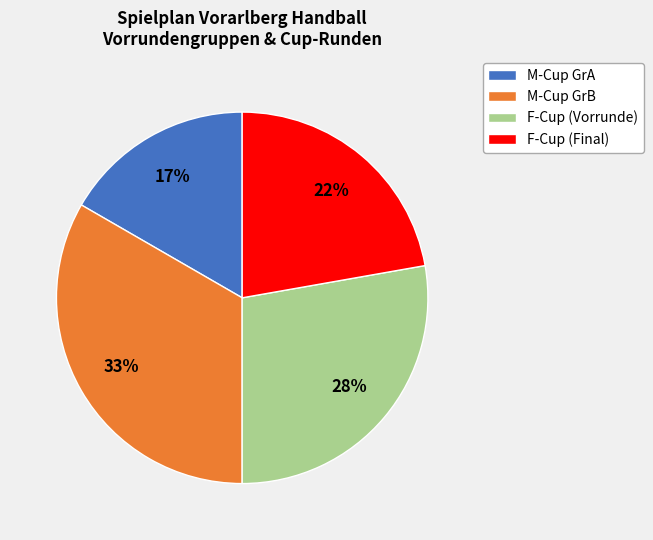

Is there a majority slice in this chart?

No